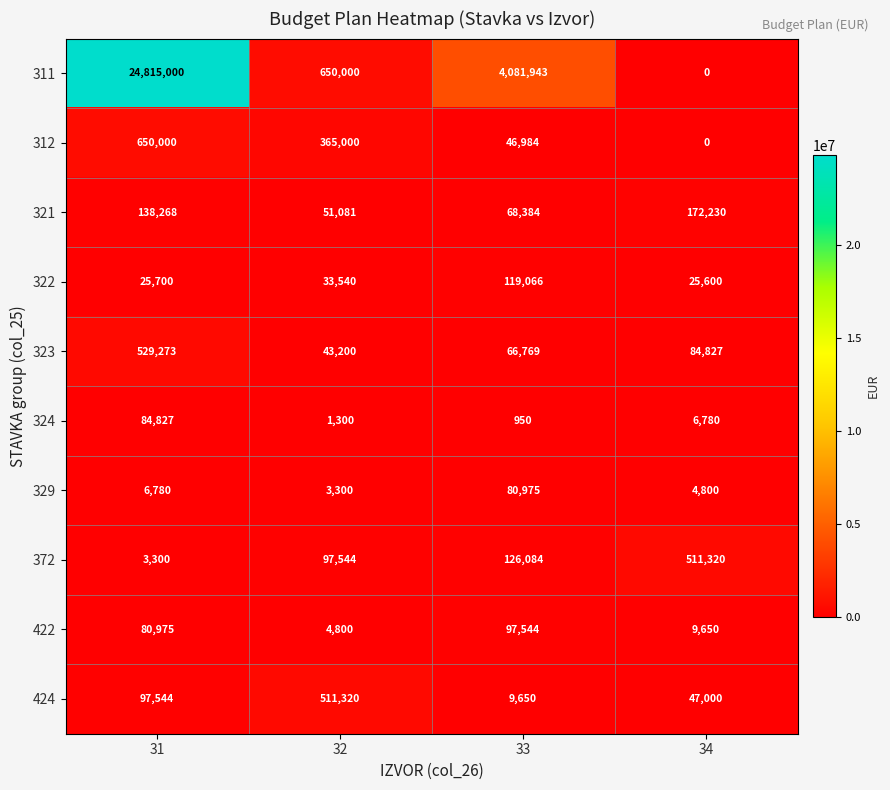

At which label does 424 reach its peak?

32